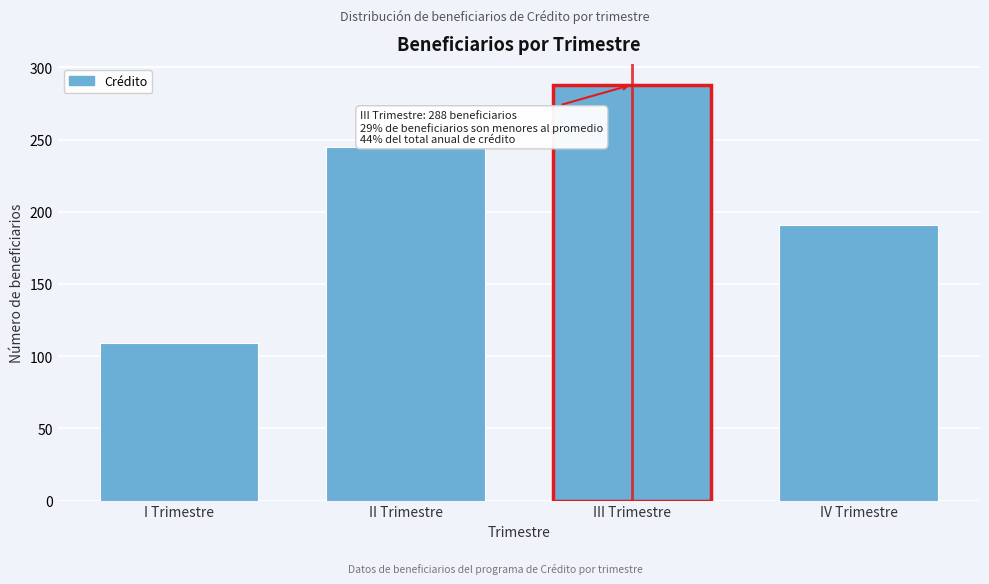

Reading right to left, transcribe all the data shown in this chart.

191	288	245	109